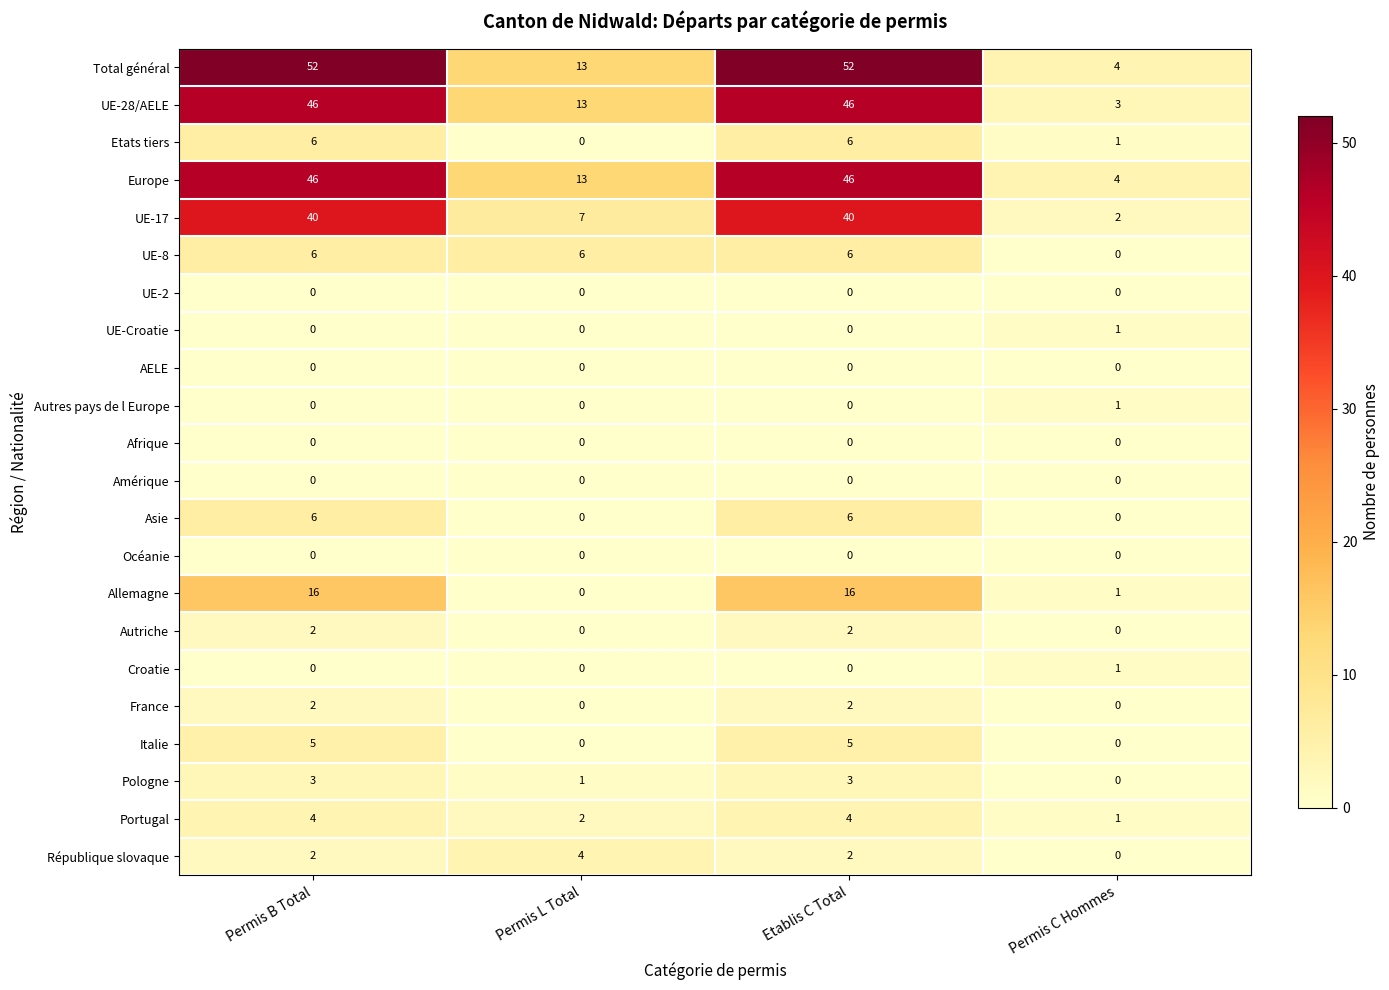

True or false: République slovaque has a value of 1 at Permis C Hommes.

False